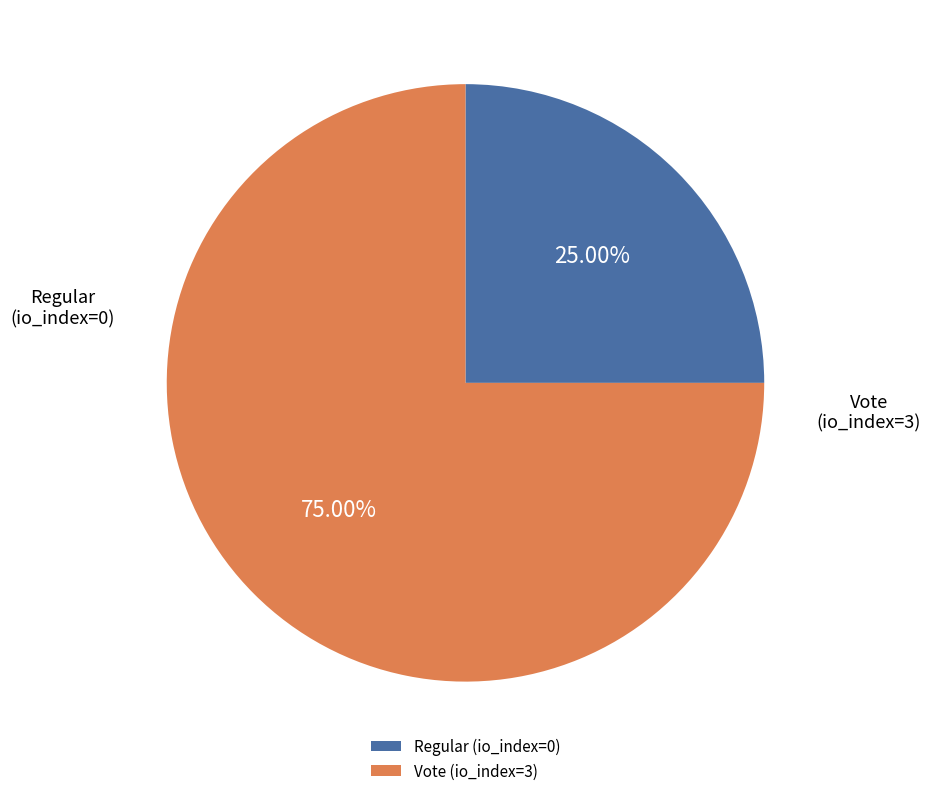

Does any single category account for the majority?

Yes